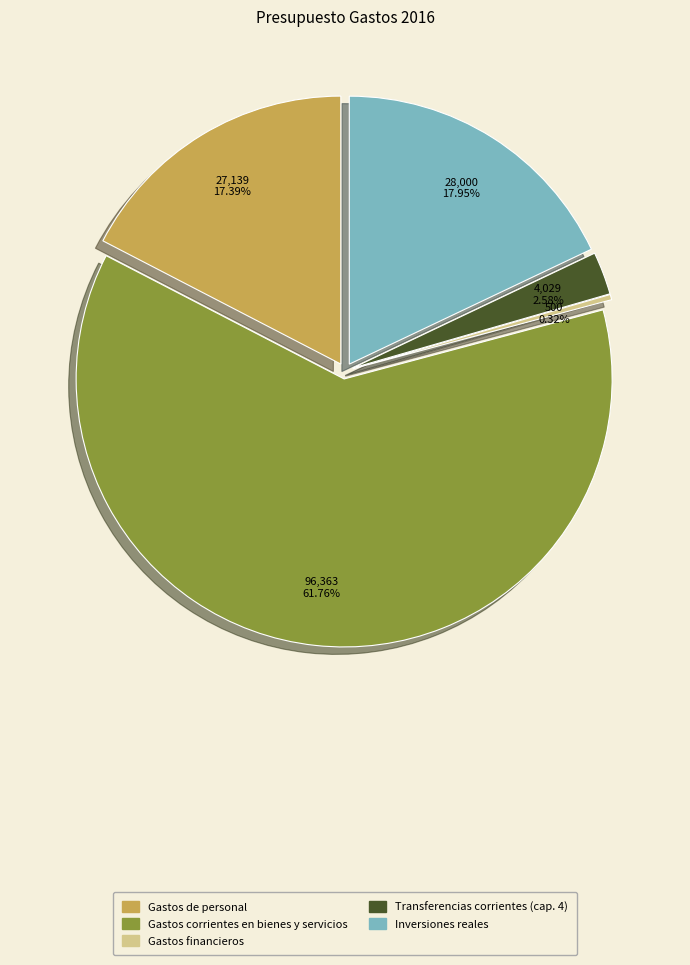

Count the number of slices in the pie.

5